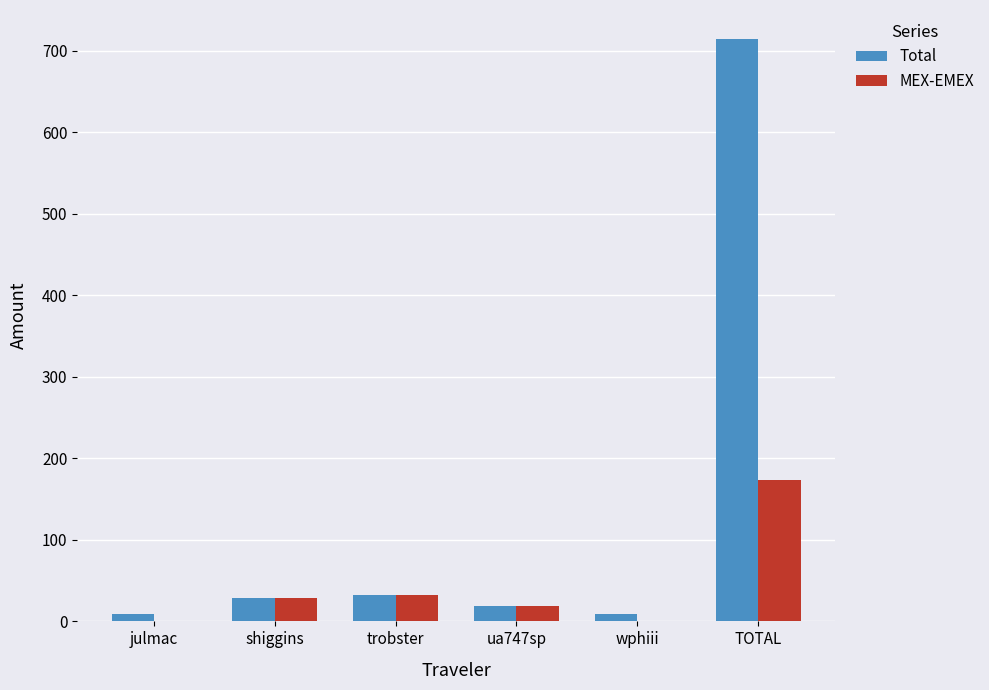

What is the approximate value of Total at shiggins?

28.7